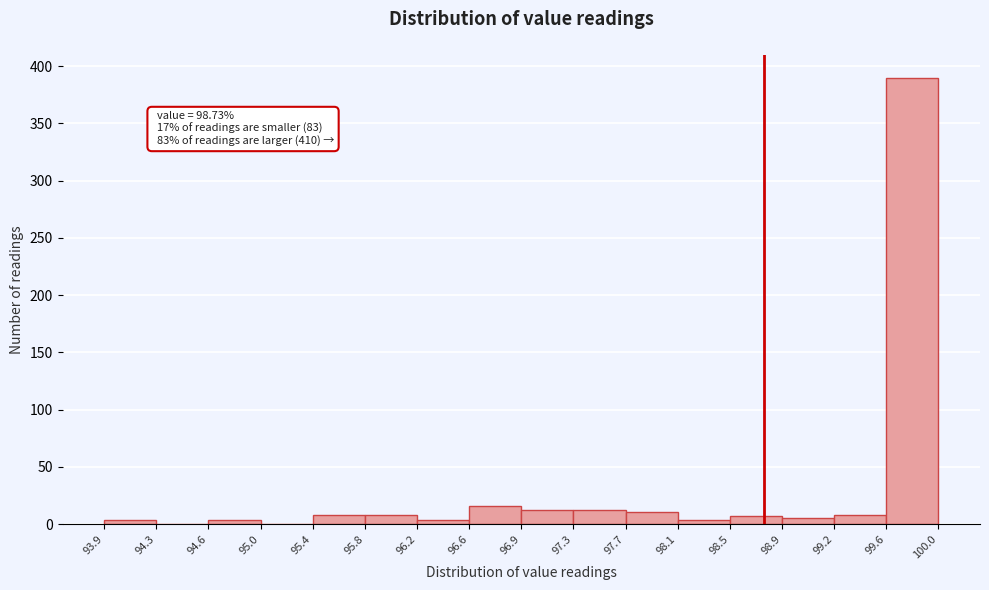

Which range on the x-axis has the tallest bar?

99.6 to 100.0